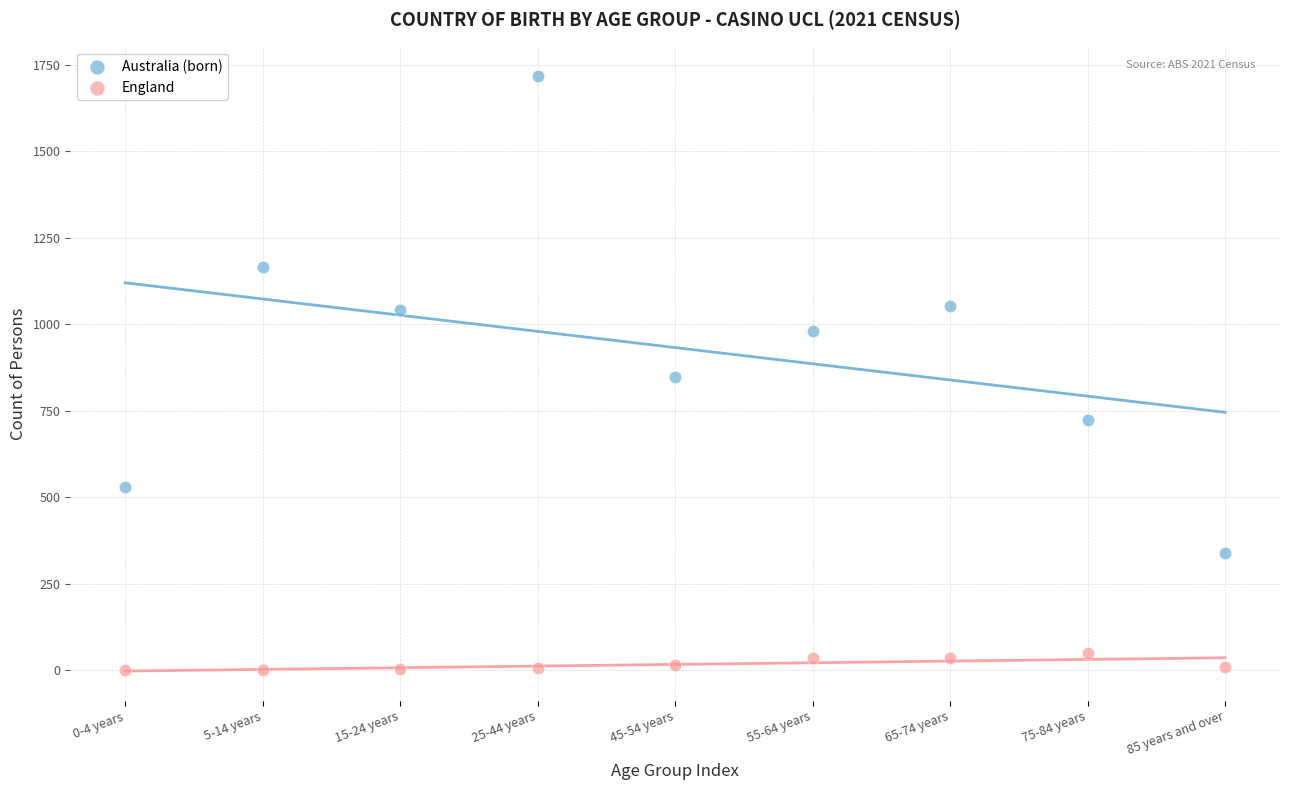

Which series has the widest spread of Y values?

Australia (born)